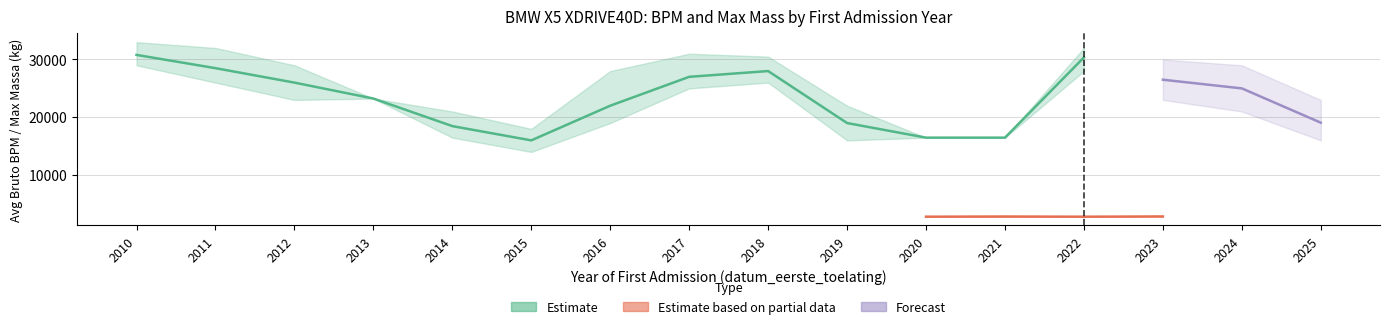

True or false: avg_technische_max_massa and avg_bruto_bpm intersect in this chart.

False